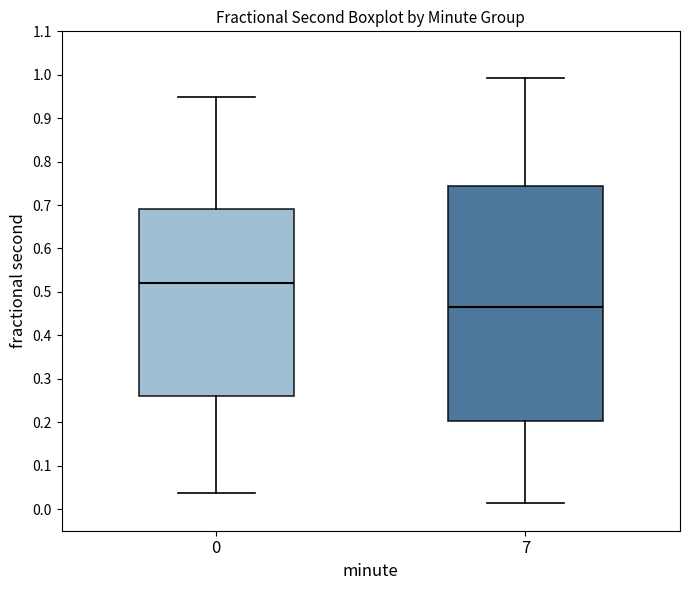

Which box has the lowest median line?

7